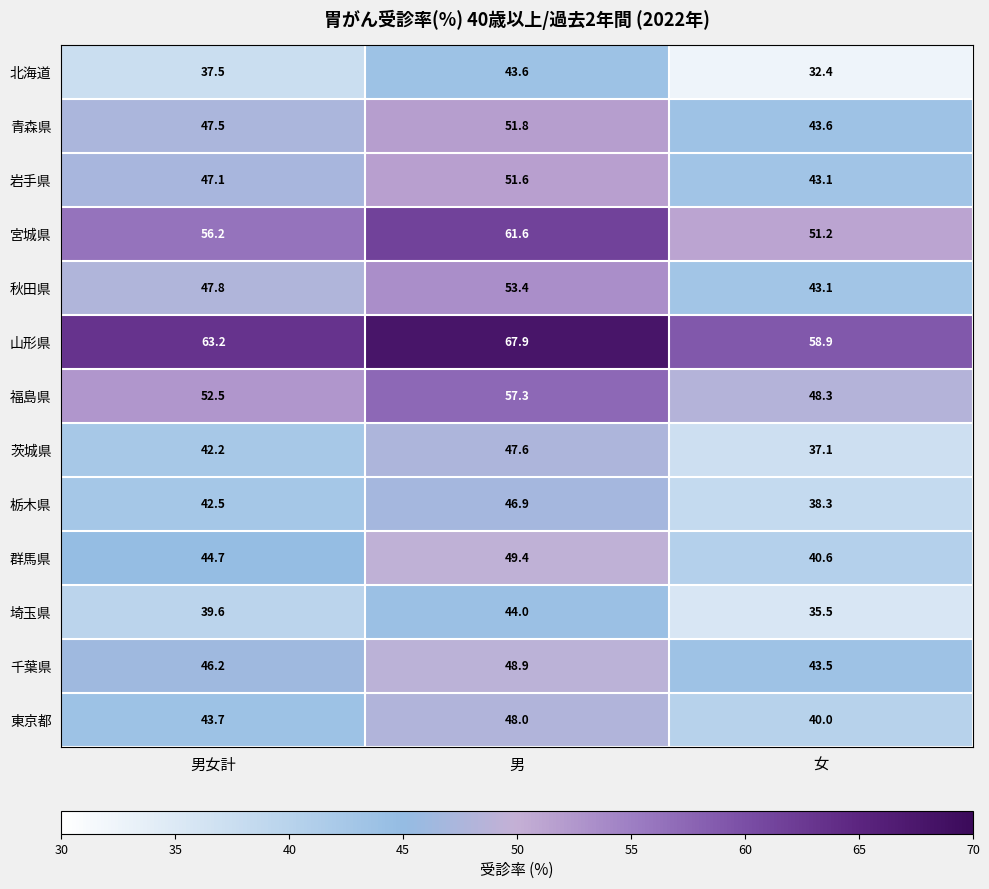

How many series are shown in this chart?

13